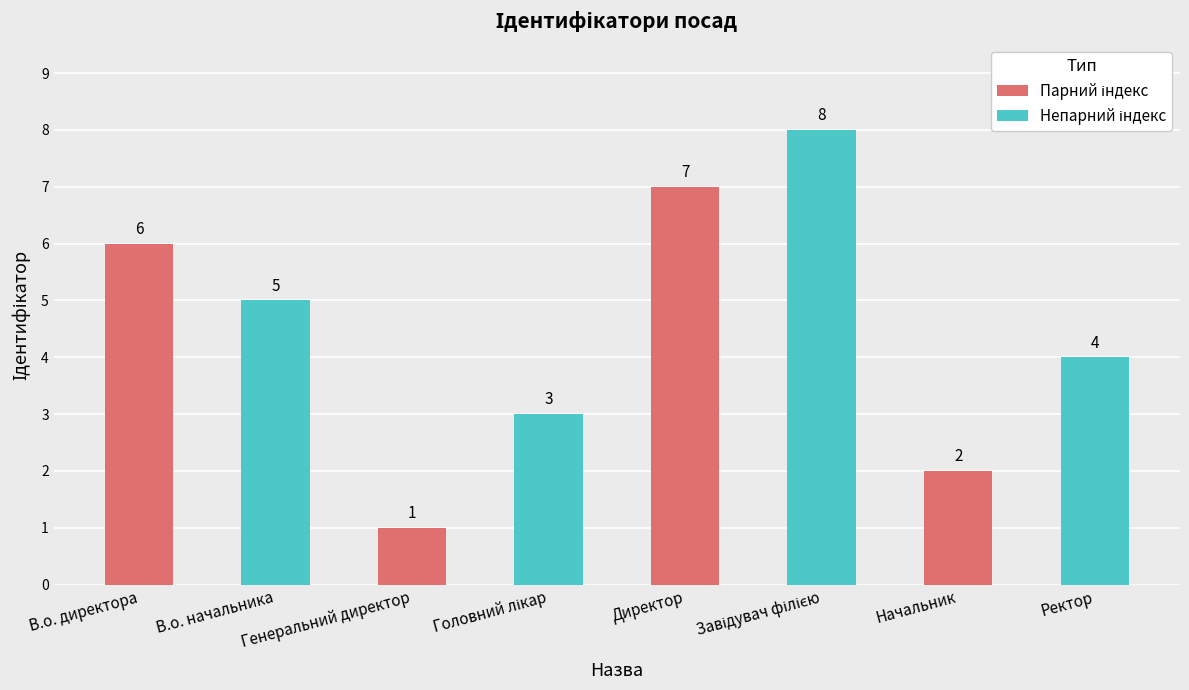

What is the maximum value shown in the chart?

8